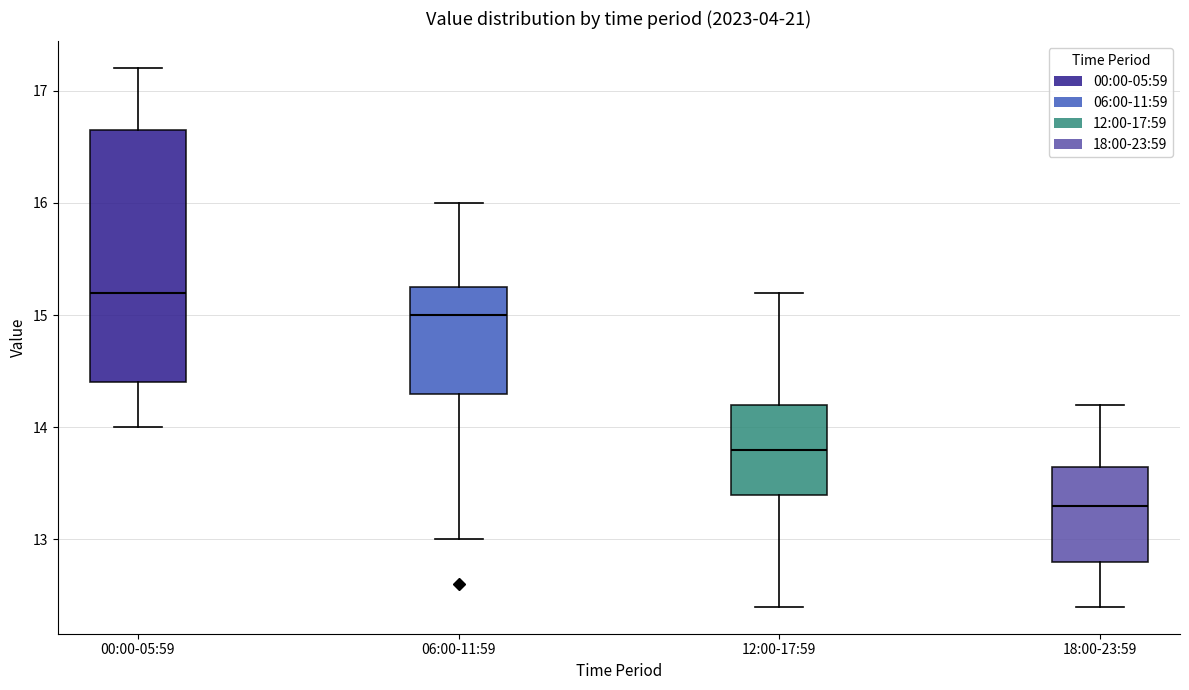

Reading left to right, read every box against the y-axis: the position of its median line, the range the box covers, and the ends of its whiskers. The values are not printed on the chart, so give them approximately, as read against the axis.

00:00-05:59: median 15.2, box 14.4 to 16.7, whiskers 14.0 to 17.2
06:00-11:59: median 15.0, box 14.3 to 15.3, whiskers 13.0 to 16.0
12:00-17:59: median 13.8, box 13.4 to 14.2, whiskers 12.4 to 15.2
18:00-23:59: median 13.3, box 12.8 to 13.7, whiskers 12.4 to 14.2